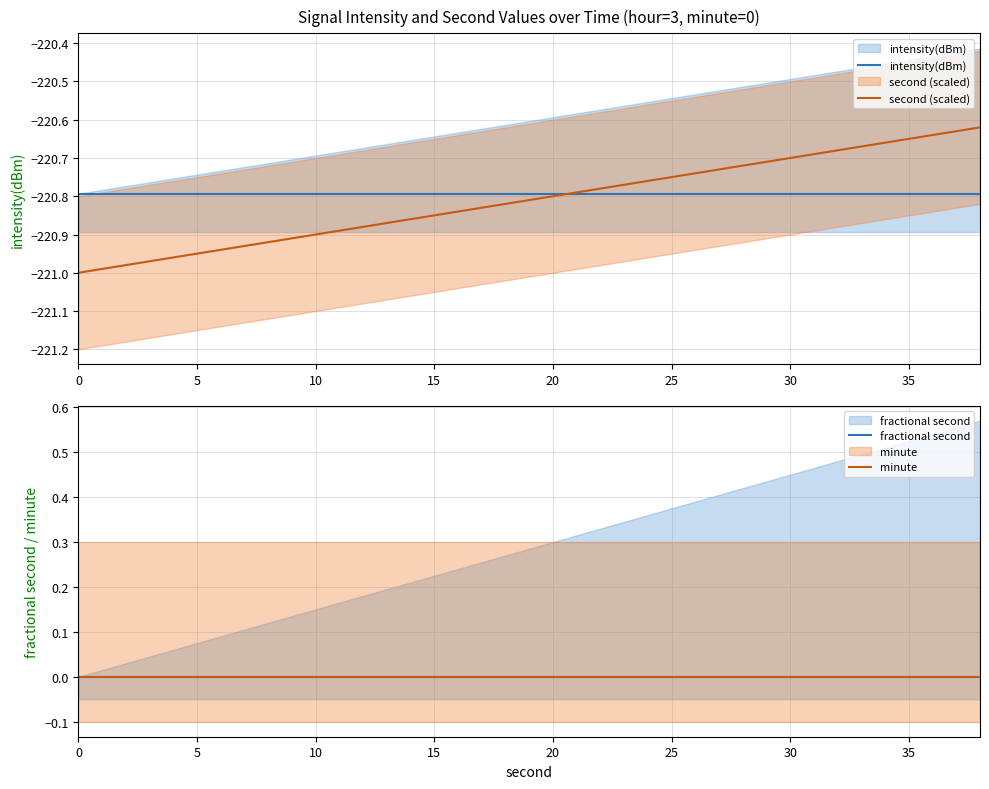

How many distinct data groups are displayed?

4